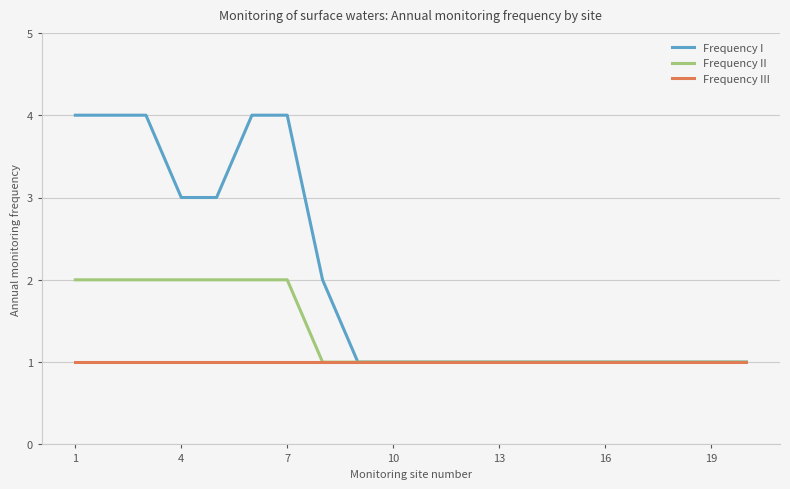

What is the highest value of the Frequency III series?

1